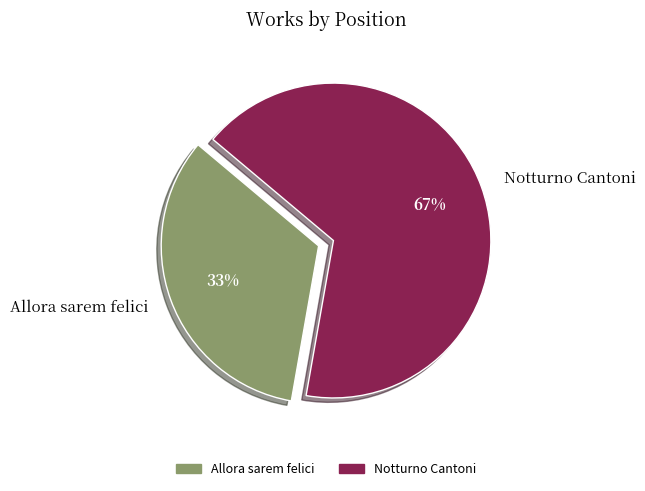

Do Allora sarem felici and Notturno Cantoni together represent more than half of the pie?

Yes